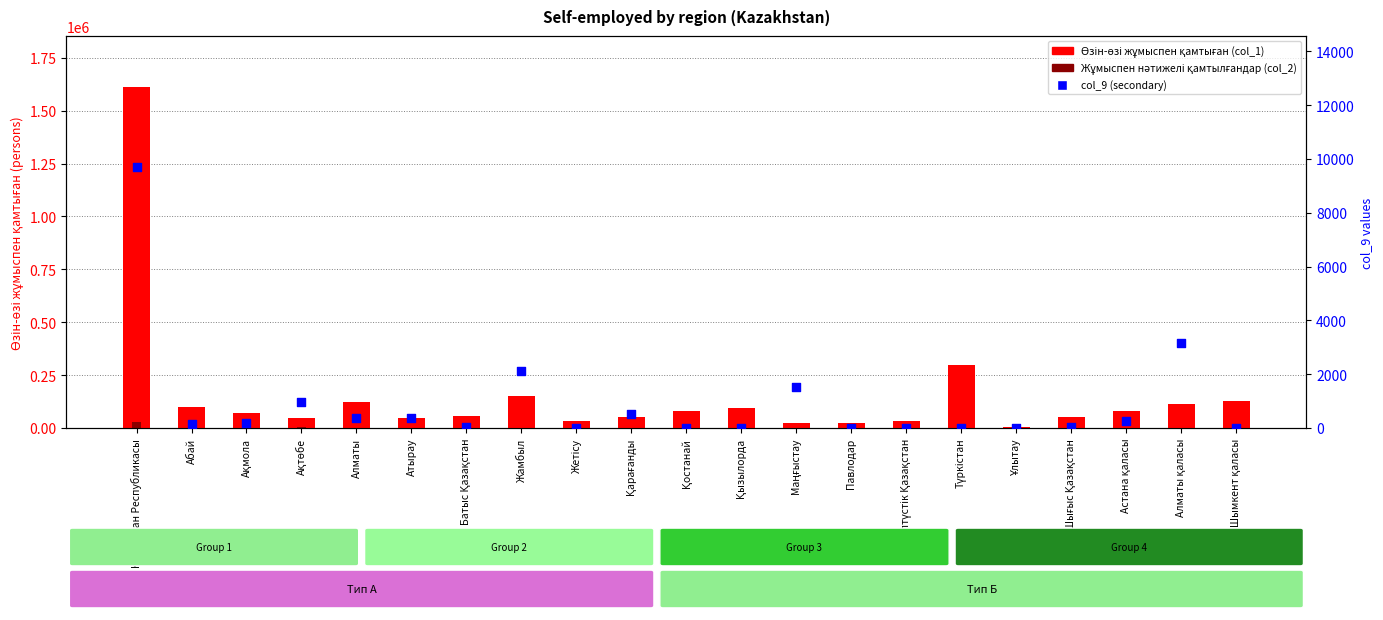

Which series has the largest total across all categories?

Өзін-өзі жұмыспен қамтыған (col_1)